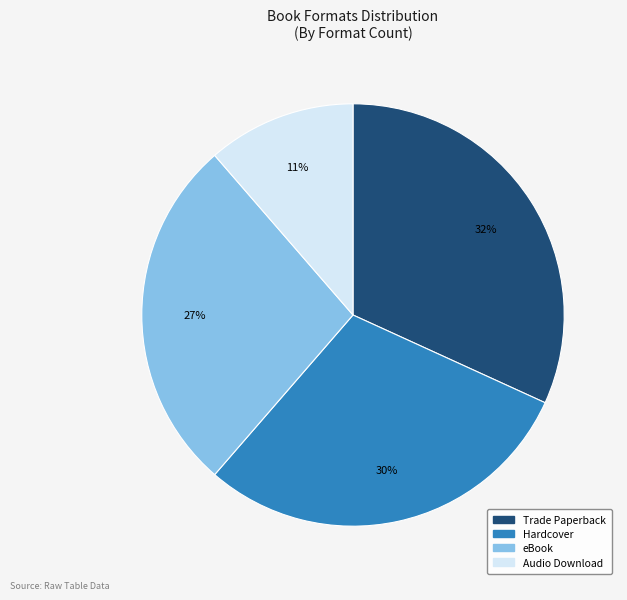

To the nearest percent, what is the combined percentage of Audio Download and Trade Paperback?

43%